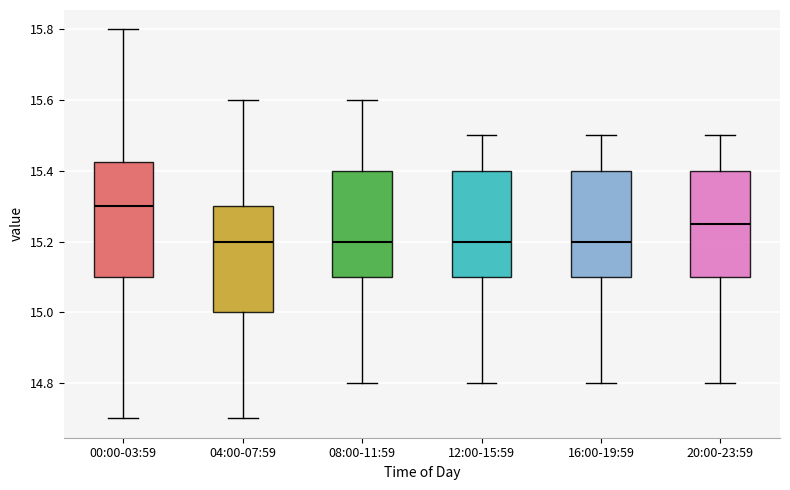

Where is the lower edge of the box for 08:00-11:59 on the y-axis? The values are not printed on the chart, so give them approximately, as read against the axis.

15.10